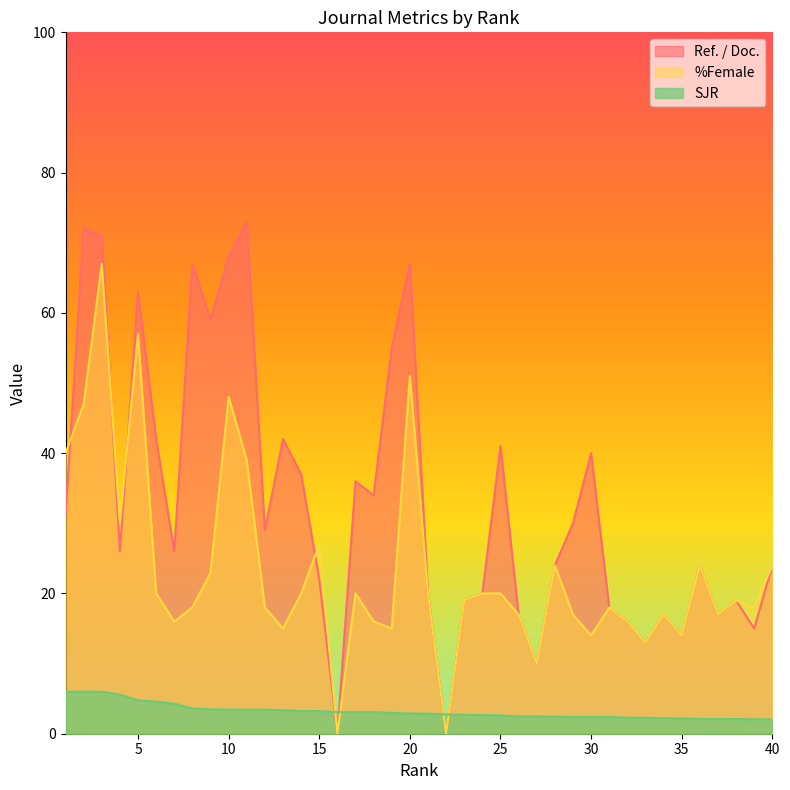

What is the sum of the %Female values at 27 and 16?

10.0